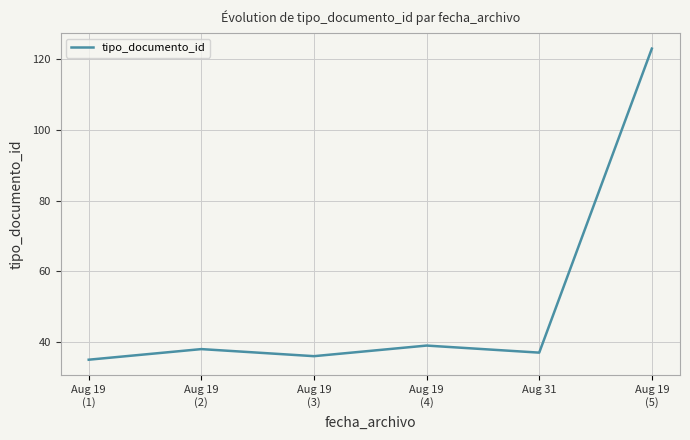

How many interior local valleys (lower than both neighbors) does the data have?

2